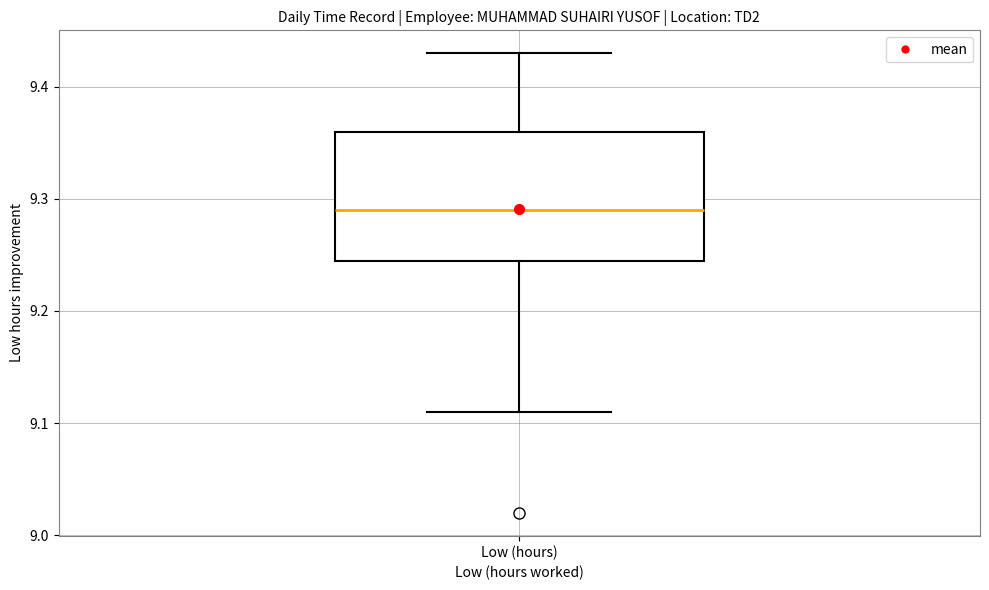

Where does the upper whisker of the box for Low (hours) end on the y-axis? The values are not printed on the chart, so give them approximately, as read against the axis.

9.43